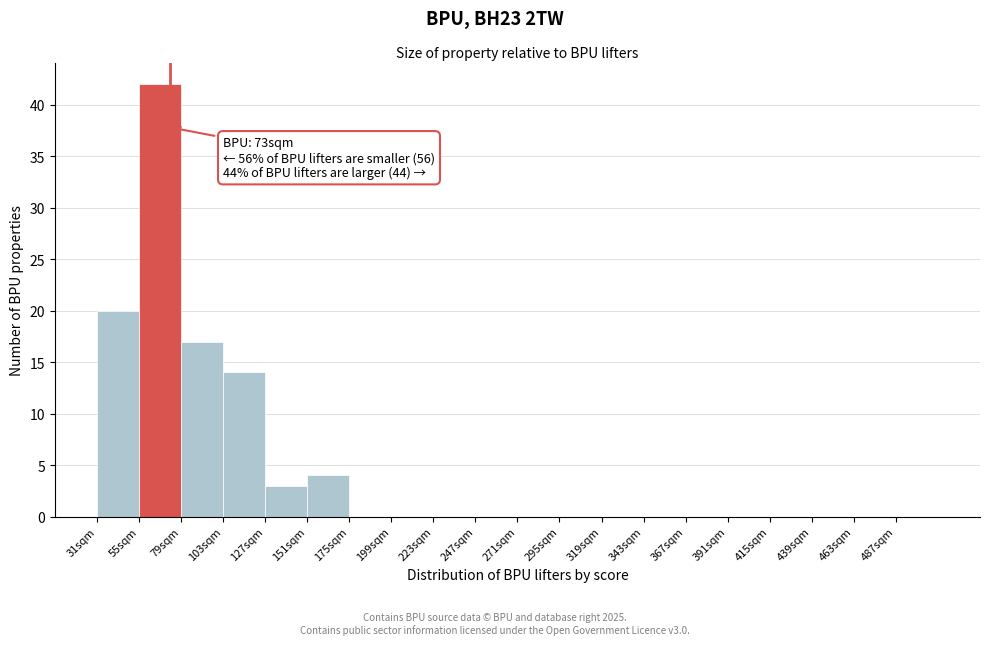

Over which range of the x-axis is the bar tallest?

55 to 79